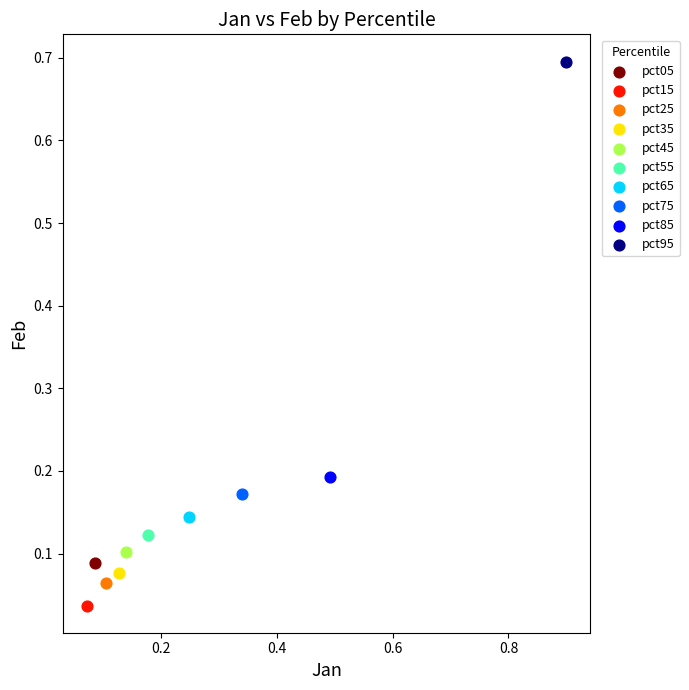

What are all the series names shown in the legend?

pct05, pct15, pct25, pct35, pct45, pct55, pct65, pct75, pct85, pct95